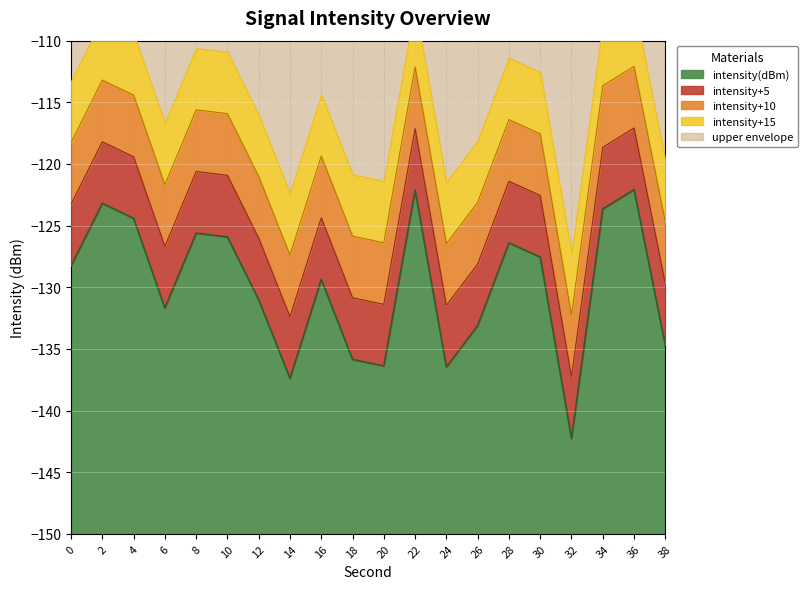

List the labels in order of value, largest first.

36, 22, 2, 34, 4, 8, 10, 28, 30, 0, 16, 12, 6, 26, 38, 18, 20, 24, 14, 32